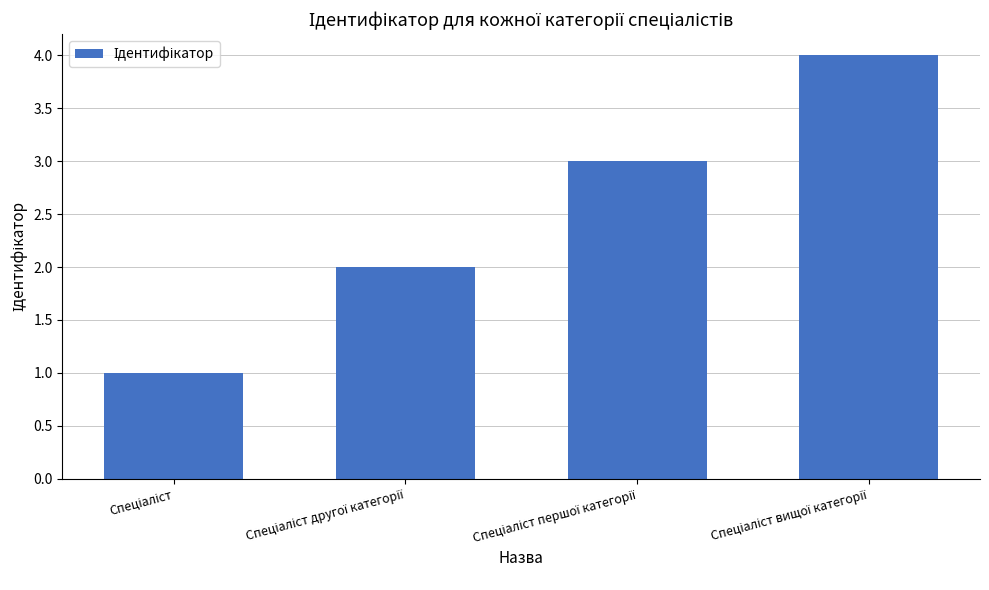

What is the difference between the maximum and minimum values?

3